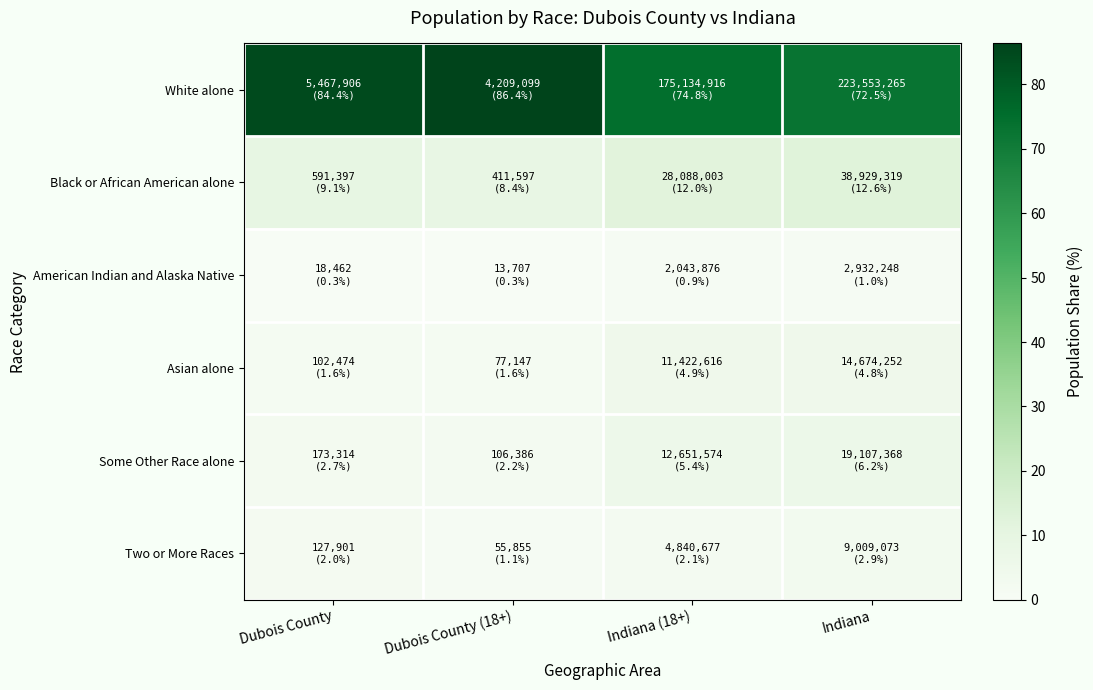

Reading right to left, transcribe all the data shown in this chart.

White alone: Indiana=72.5	Indiana (18+)=74.8	Dubois County (18+)=86.4	Dubois County=84.4
Black or African American alone: Indiana=12.6	Indiana (18+)=12.0	Dubois County (18+)=8.4	Dubois County=9.1
American Indian and Alaska Native: Indiana=1.0	Indiana (18+)=0.9	Dubois County (18+)=0.3	Dubois County=0.3
Asian alone: Indiana=4.8	Indiana (18+)=4.9	Dubois County (18+)=1.6	Dubois County=1.6
Some Other Race alone: Indiana=6.2	Indiana (18+)=5.4	Dubois County (18+)=2.2	Dubois County=2.7
Two or More Races: Indiana=2.9	Indiana (18+)=2.1	Dubois County (18+)=1.1	Dubois County=2.0